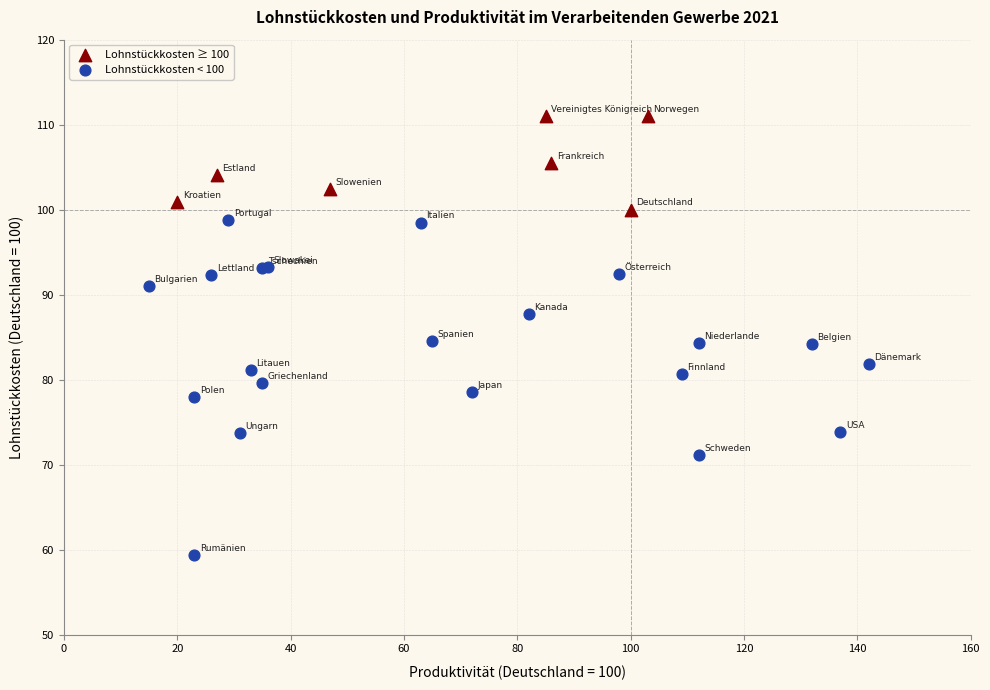

Which series has the largest Y range (max minus min)?

Lohnstückkosten < 100